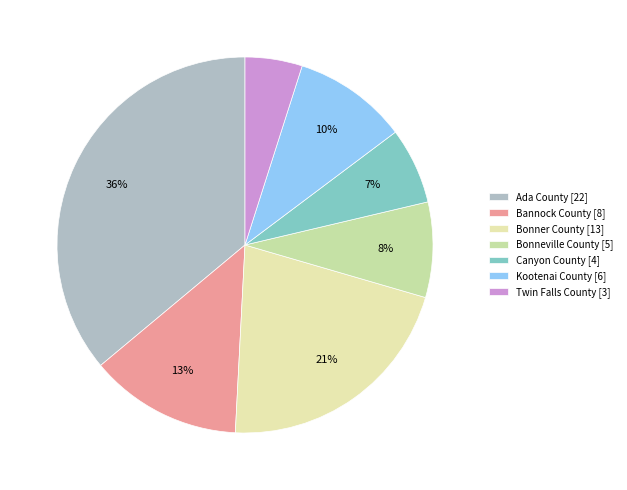

What percentage do Bonneville County and Kootenai County together represent?

18.0%